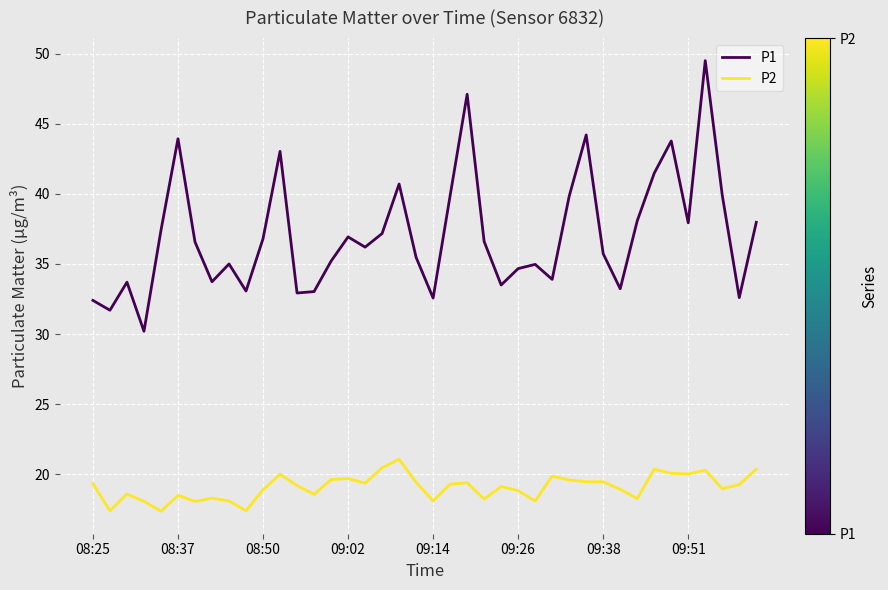

True or false: P2 and P1 cross at least once.

False